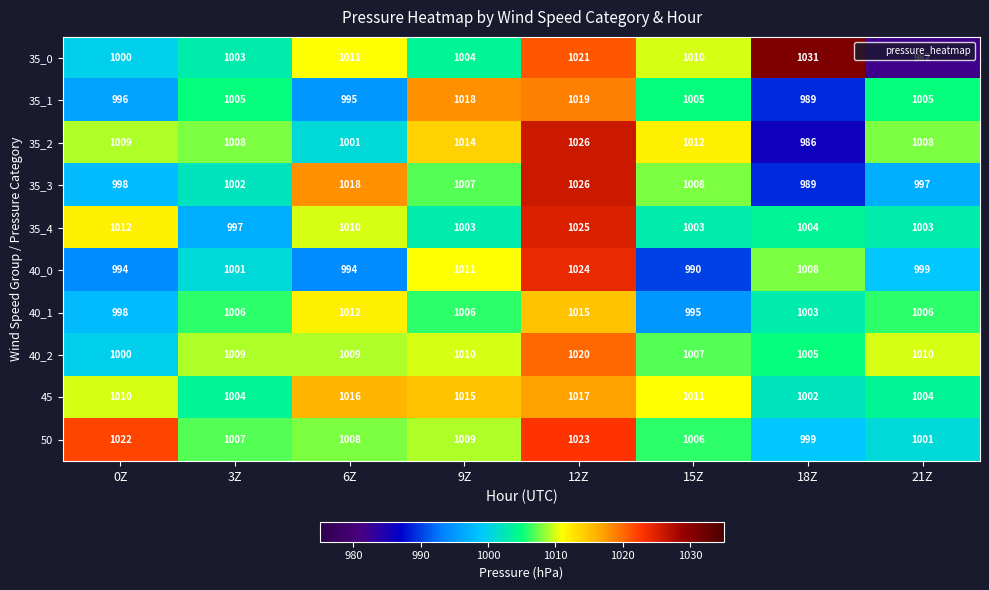

At how many categories does at least one series exceed 1019?

3